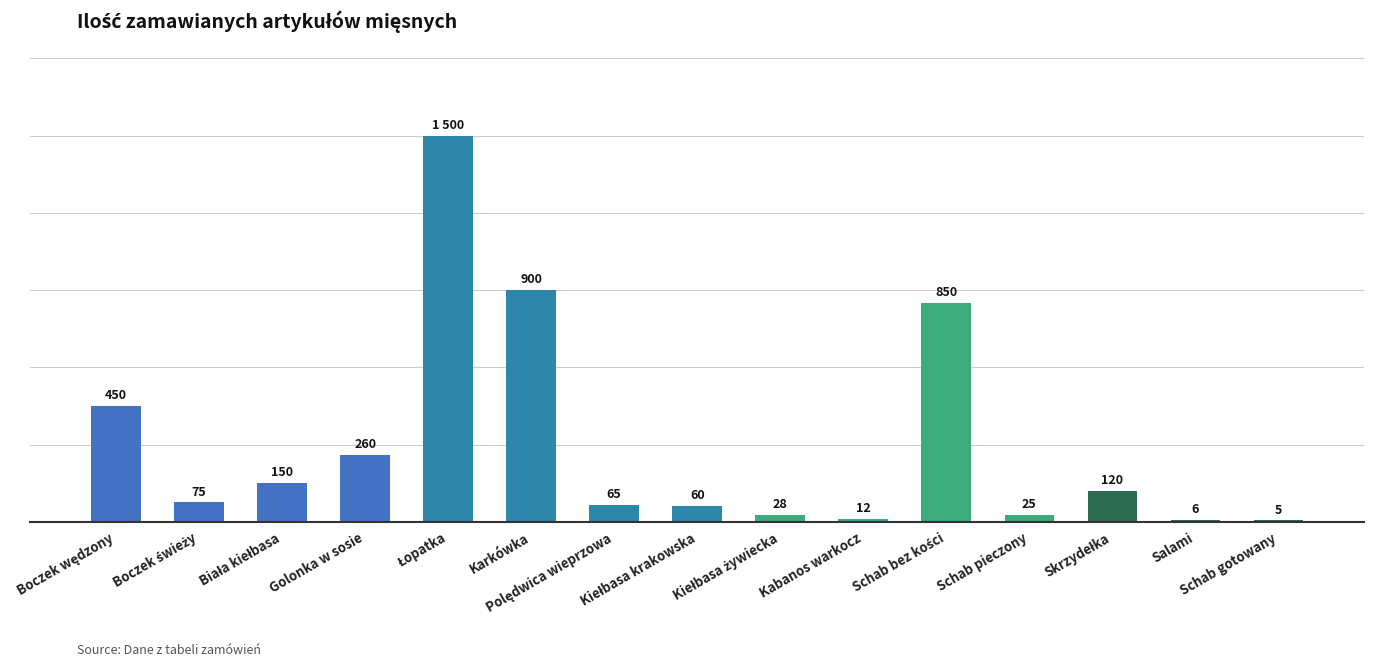

Are the bars horizontal?

No